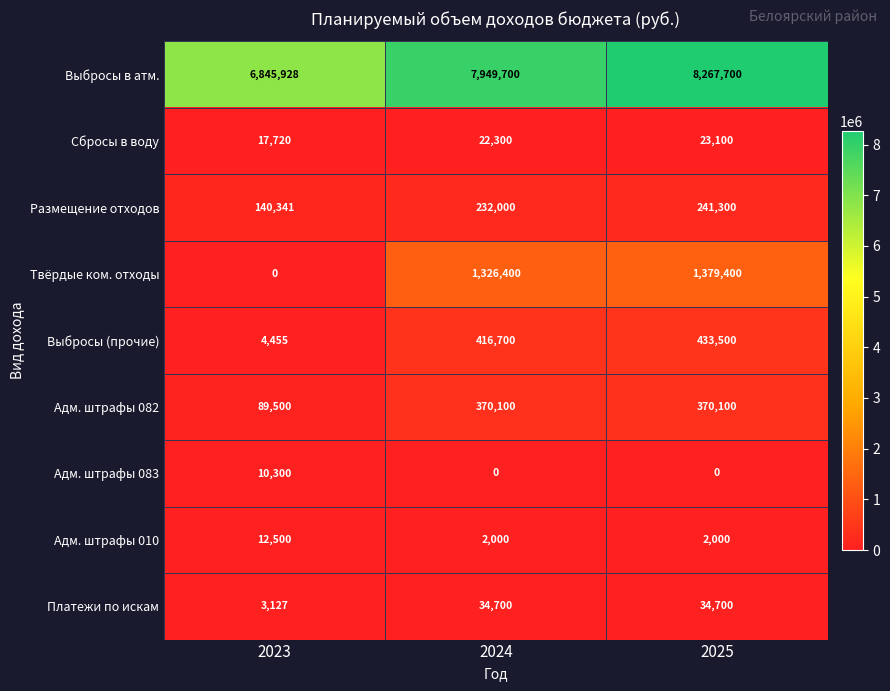

Count the number of data series in this chart.

9